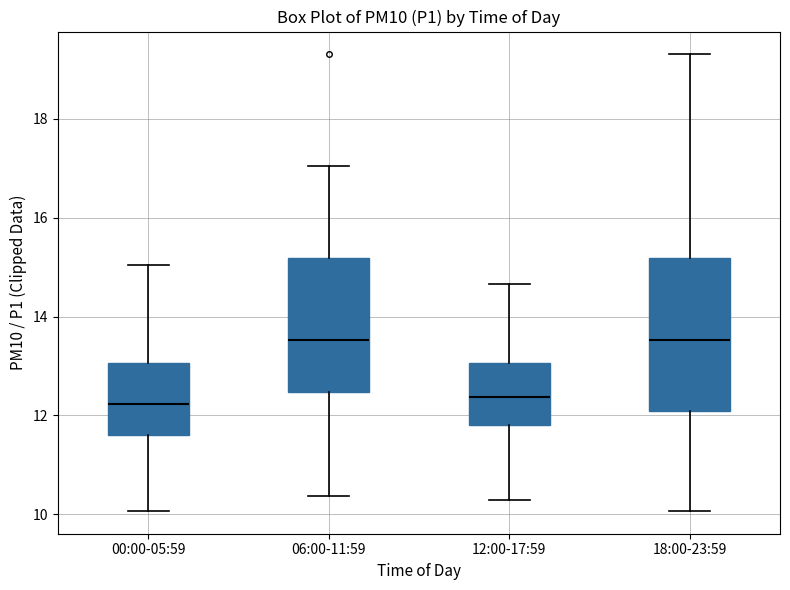

Reading left to right, read every box against the y-axis: the position of its median line, the range the box covers, and the ends of its whiskers. The values are not printed on the chart, so give them approximately, as read against the axis.

00:00-05:59: median 12.2, box 11.6 to 13.0, whiskers 10.0 to 15.0
06:00-11:59: median 13.6, box 12.4 to 15.2, whiskers 10.4 to 17.0
12:00-17:59: median 12.4, box 11.8 to 13.0, whiskers 10.4 to 14.6
18:00-23:59: median 13.6, box 12.0 to 15.2, whiskers 10.0 to 19.4